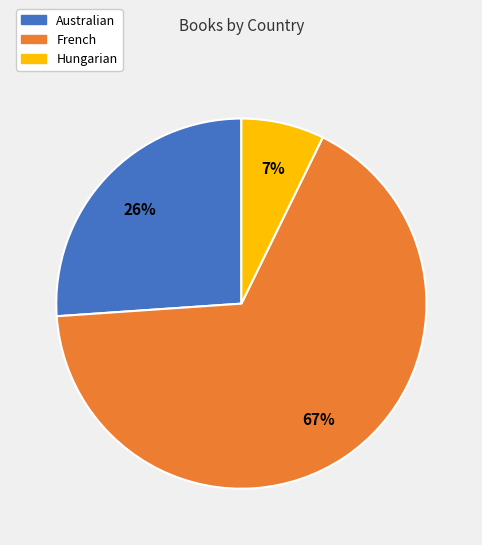

Is there any slice that represents more than half of the pie?

Yes